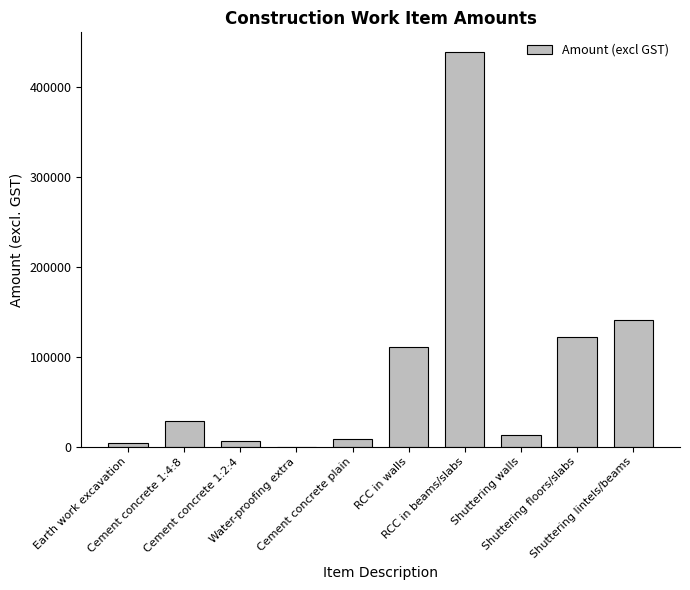

What is the maximum value shown in the chart?

438769.1